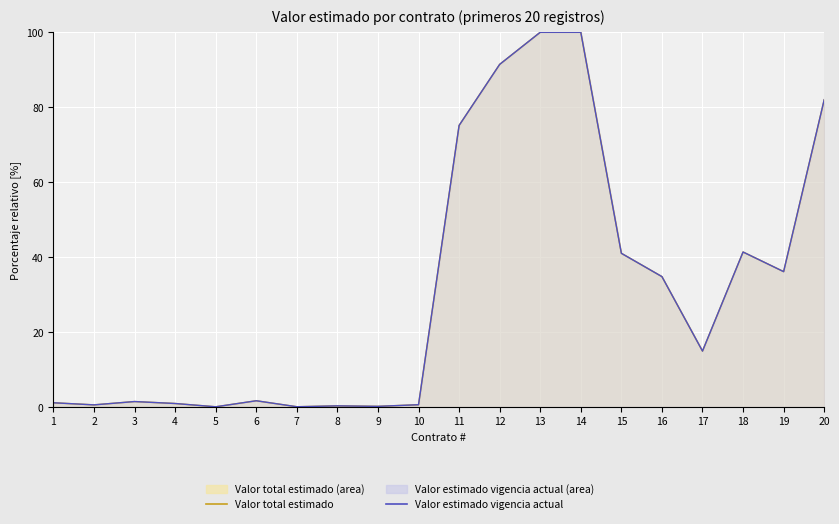

Count the number of data series in this chart.

2